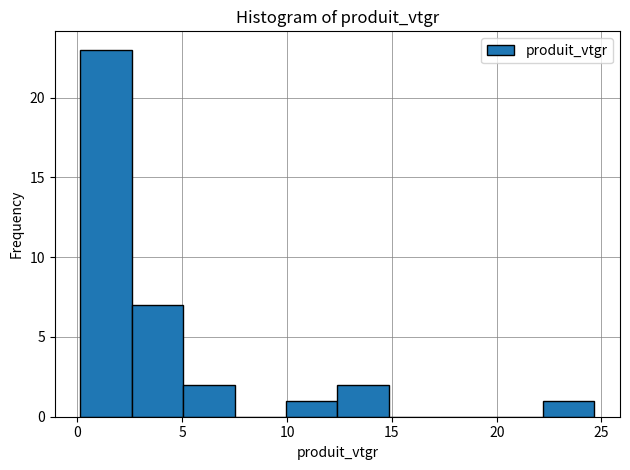

How tall is the bar that spans 0.0 to 2.5 on the x-axis? Neither the bar edges nor the heights are printed on the chart, so give them approximately, as read against the axes.

23